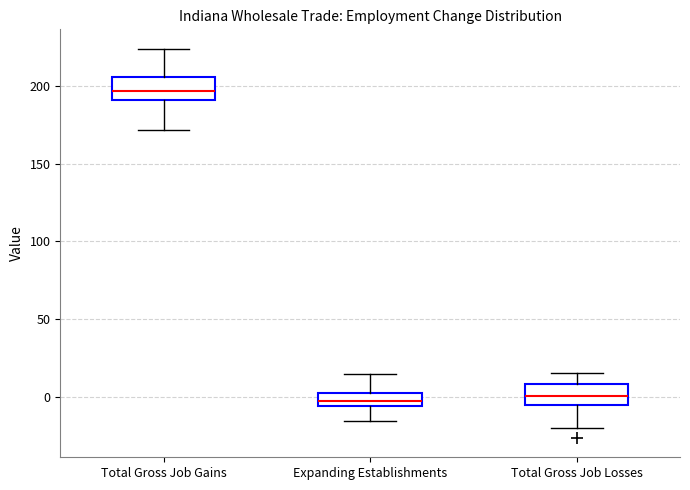

Reading left to right, transcribe this box plot: for each box, give where its median line is, the range the box spans, and where its two whiskers end, as read against the y-axis. The values are not printed on the chart, so give them approximately, as read against the axis.

Total Gross Job Gains: median 195, box 190 to 205, whiskers 170 to 225
Expanding Establishments: median 0, box -5 to 5, whiskers -15 to 15
Total Gross Job Losses: median 0, box -5 to 10, whiskers -20 to 15